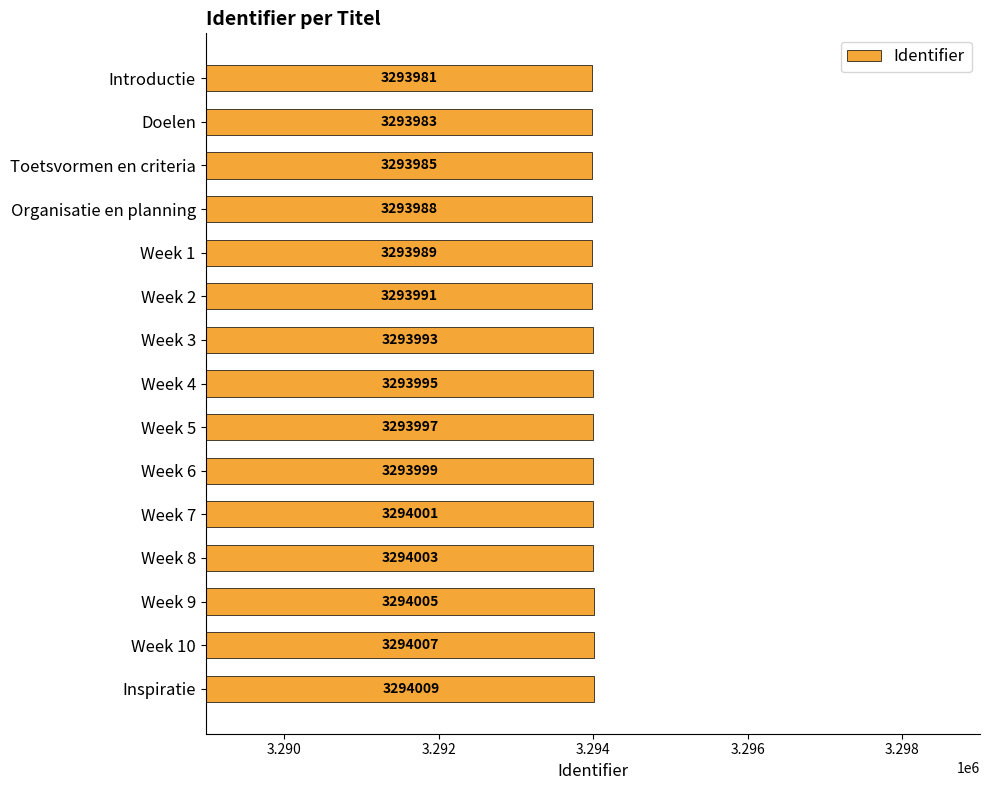

What is the change in value from Organisatie en planning to Inspiratie?

+21